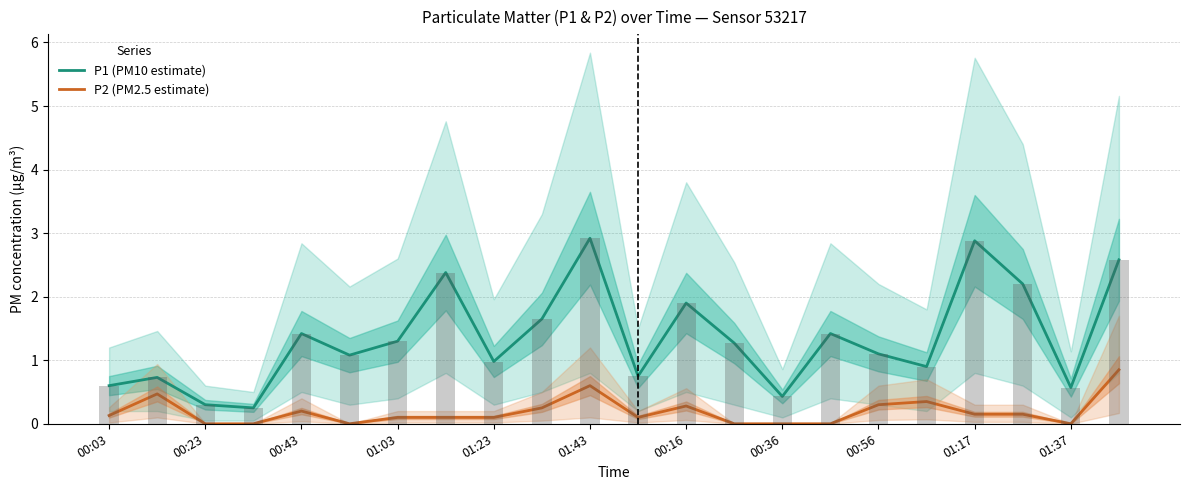

The P2 (PM2.5 estimate) series shows 0.2 at 01:23. True or false?

False